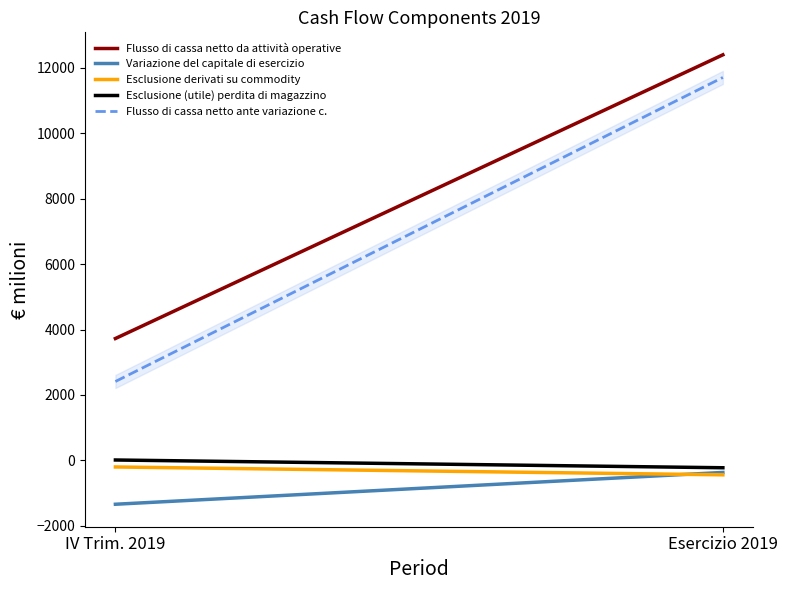

Reading left to right, transcribe all the data shown in this chart.

Flusso di cassa netto da attività operative: IV Trim. 2019=3725	Esercizio 2019=12392
Variazione del capitale di esercizio: IV Trim. 2019=-1338	Esercizio 2019=-366
Esclusione derivati su commodity: IV Trim. 2019=-199	Esercizio 2019=-439
Esclusione (utile) perdita di magazzino: IV Trim. 2019=14	Esercizio 2019=-223
Flusso di cassa netto ante variazione c.: IV Trim. 2019=2412	Esercizio 2019=11700